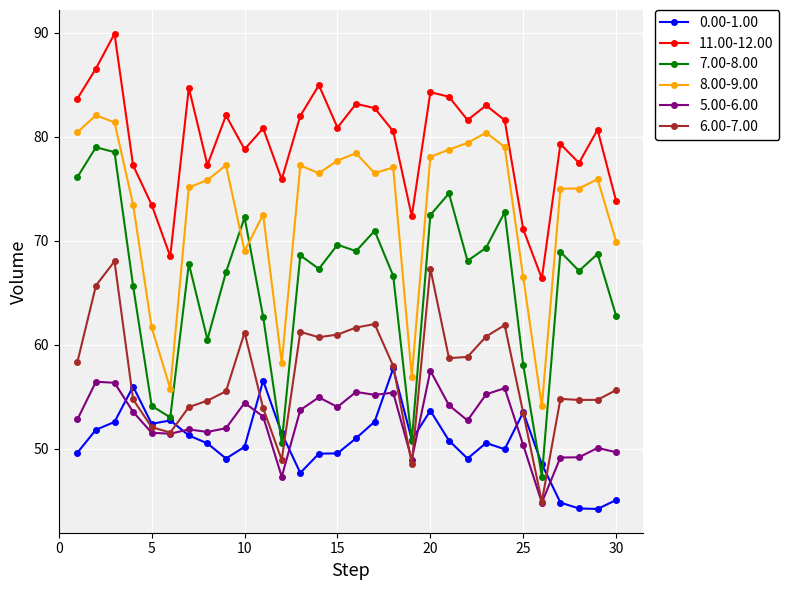

What is the greatest value displayed?

89.9